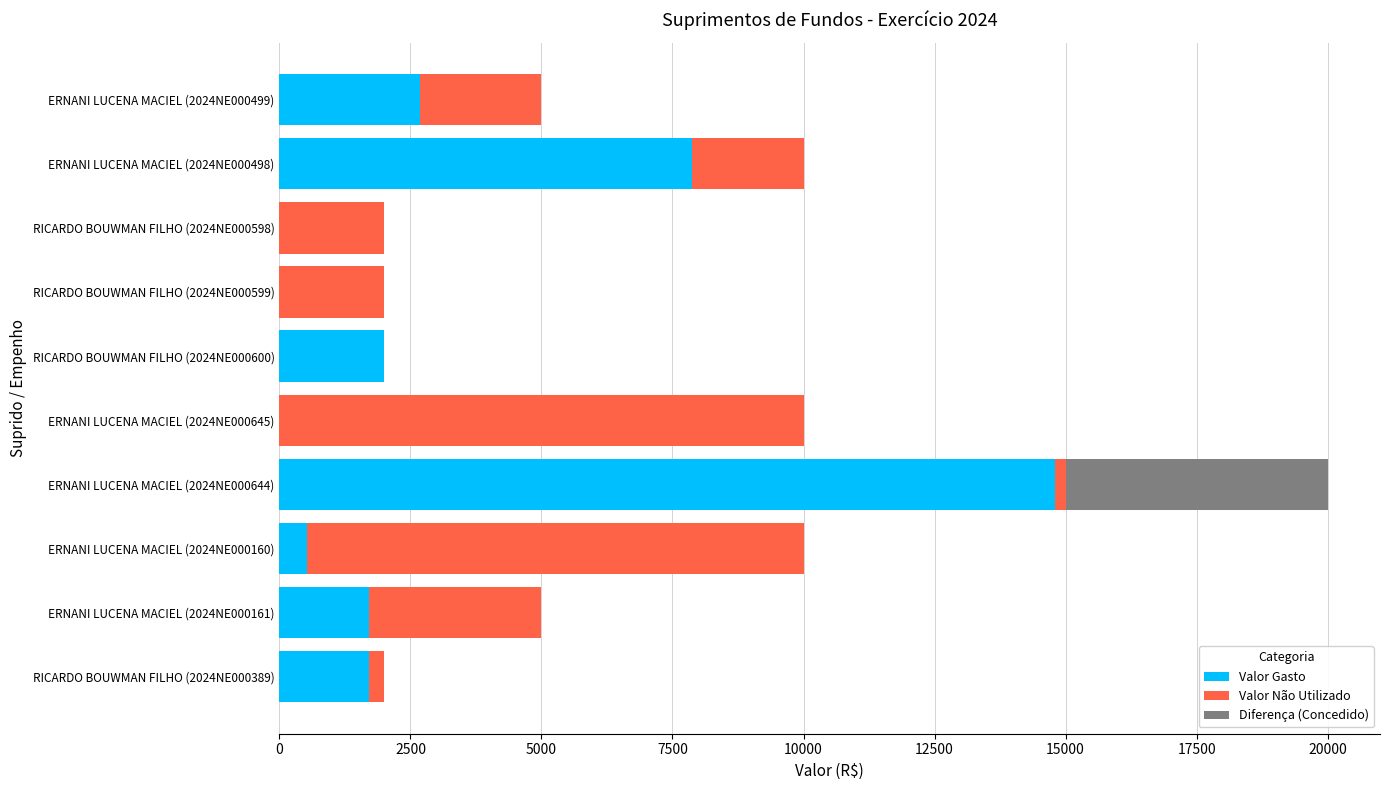

What is the highest value of the Valor Gasto series?

14794.9